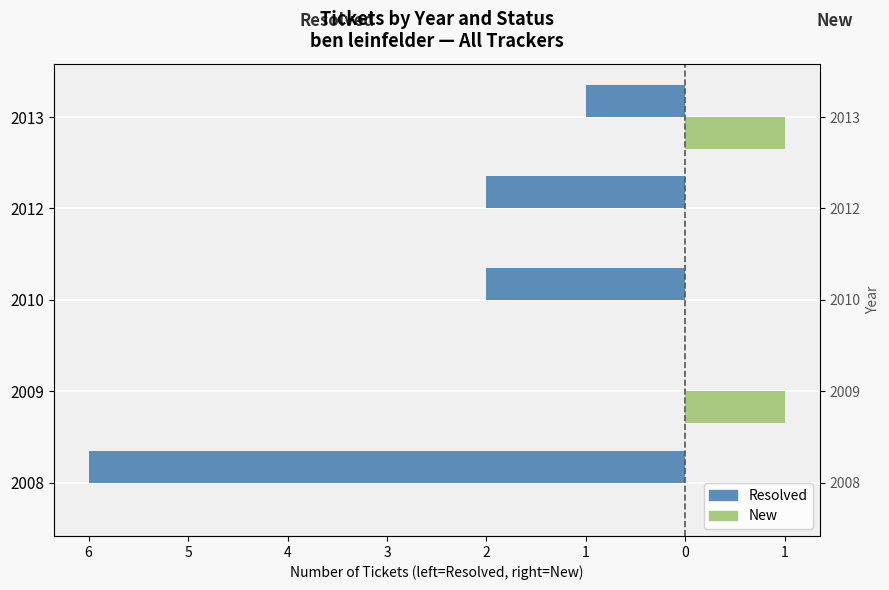

Reading left to right, list all the values displayed in this chart.

Resolved: -6	0	-2	-2	-1
New: 0	1	0	0	1